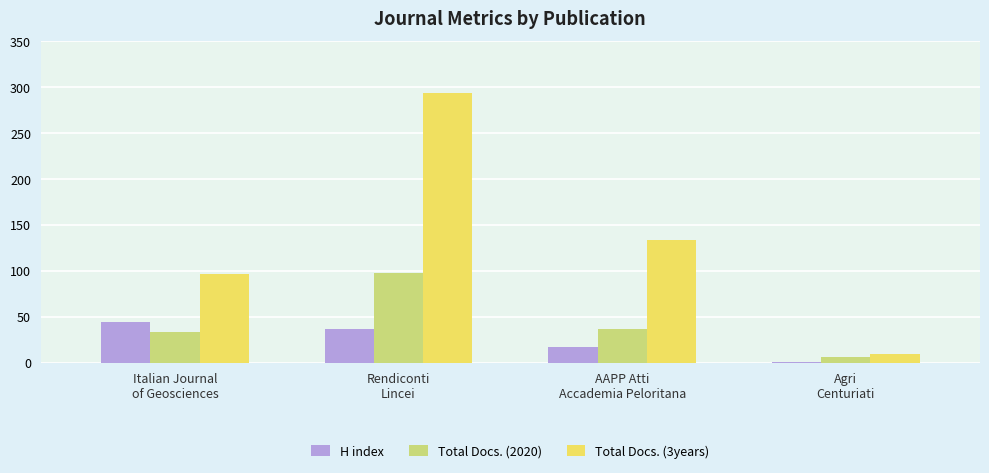

Which series has the largest total across all categories?

Total Docs. (3years)